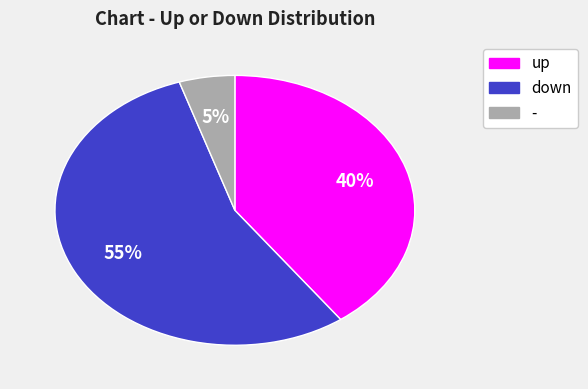

To the nearest percent, what percentage of the pie is down?

55%